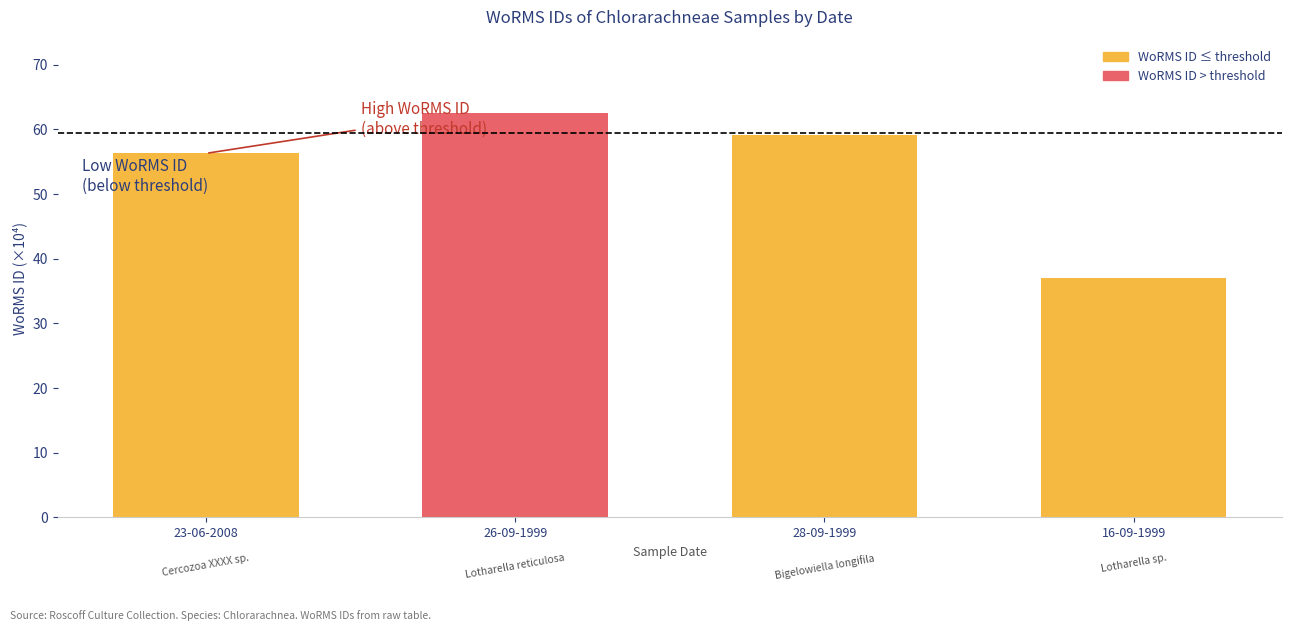

Where is the data nearest to the value 49?

23-06-2008